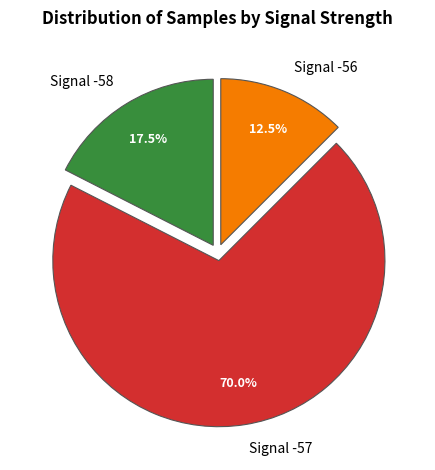

Which has a higher value, Signal -56 or Signal -57?

Signal -57